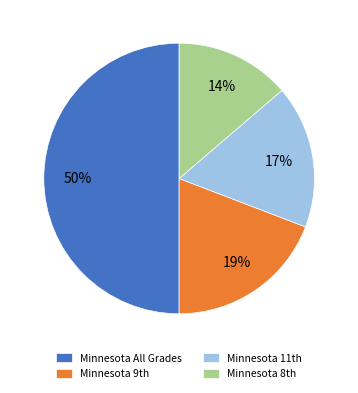

What is the largest slice in the pie chart?

Minnesota All Grades